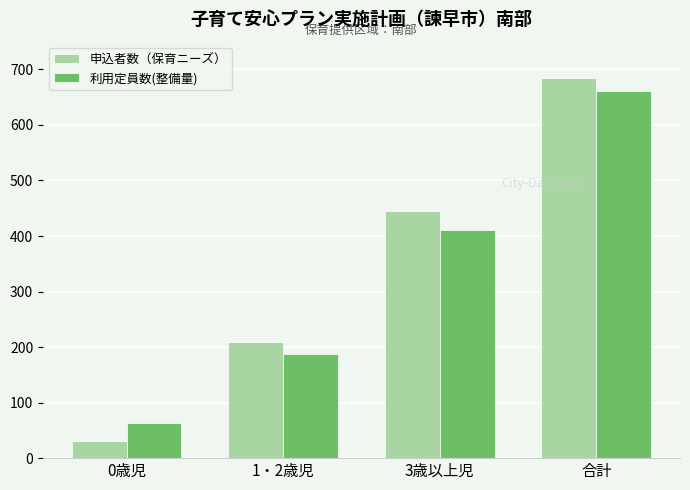

At which category is the sum across all series the highest?

合計